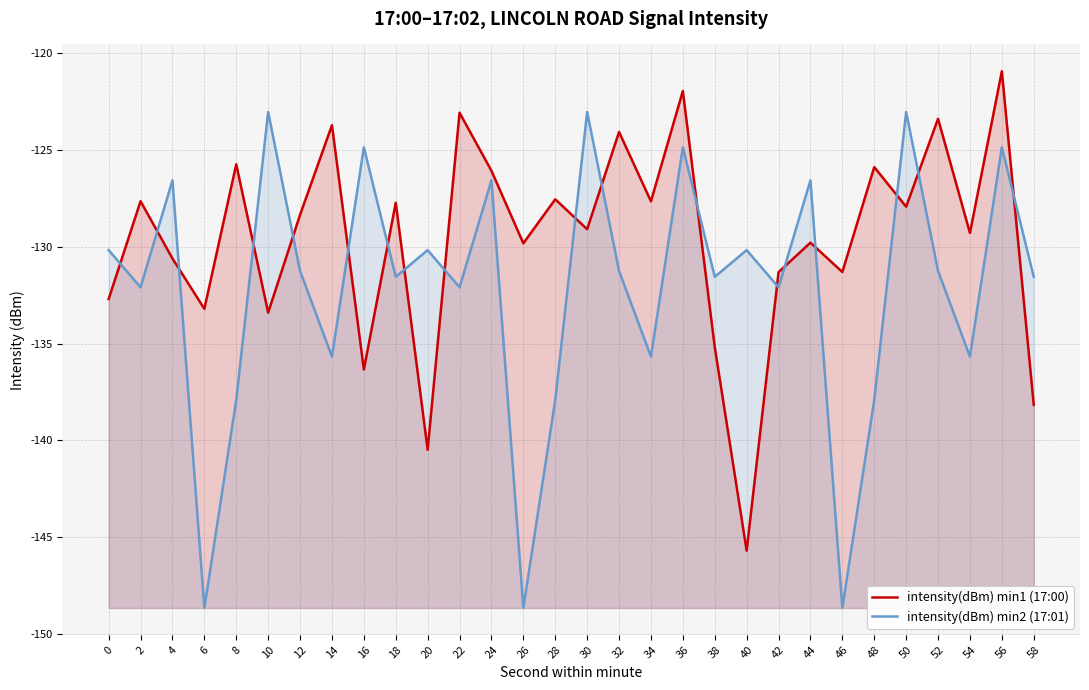

Where is intensity(dBm) min1 (17:00) nearest to the value -133?

6